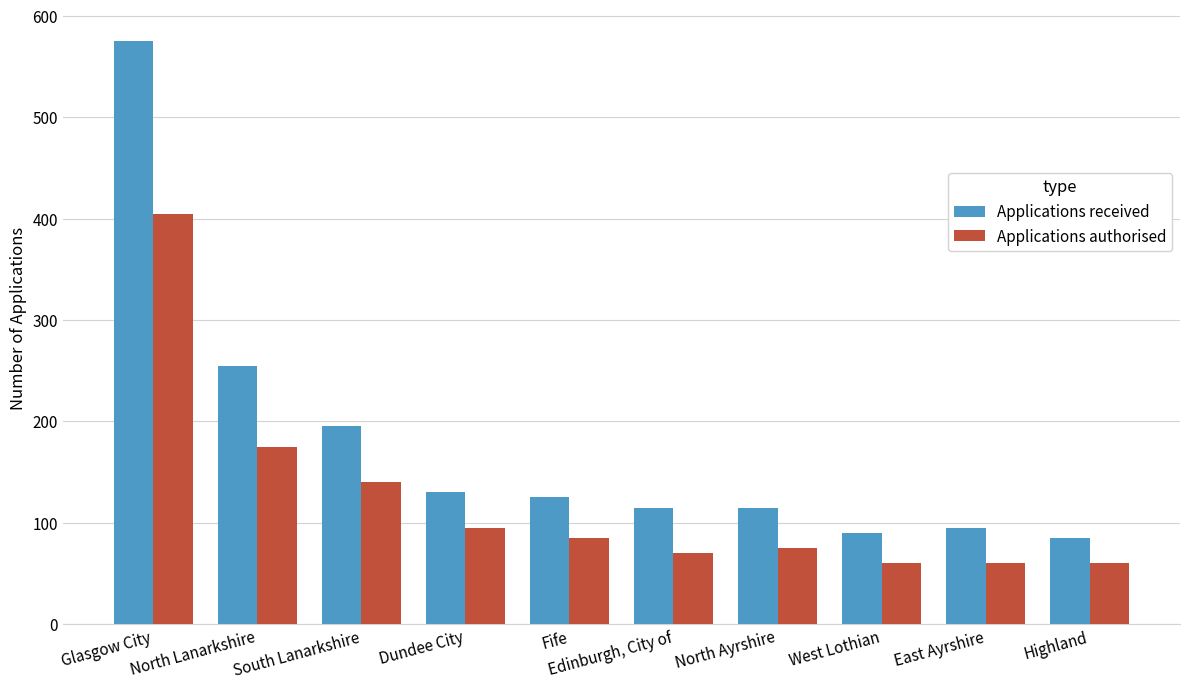

What is the label of the 4th bar from the left?

Dundee City